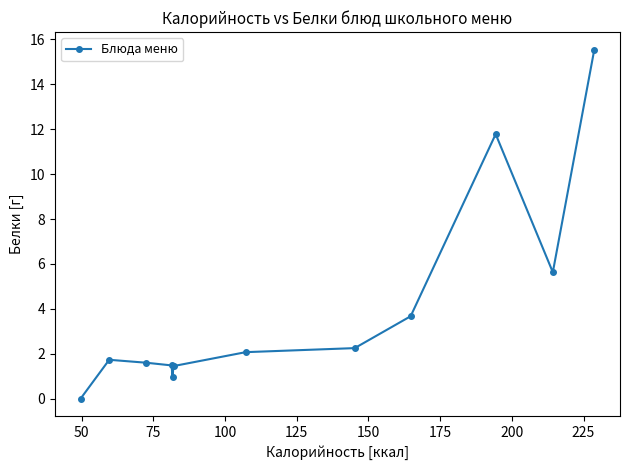

What is the maximum value shown in the chart?

15.6